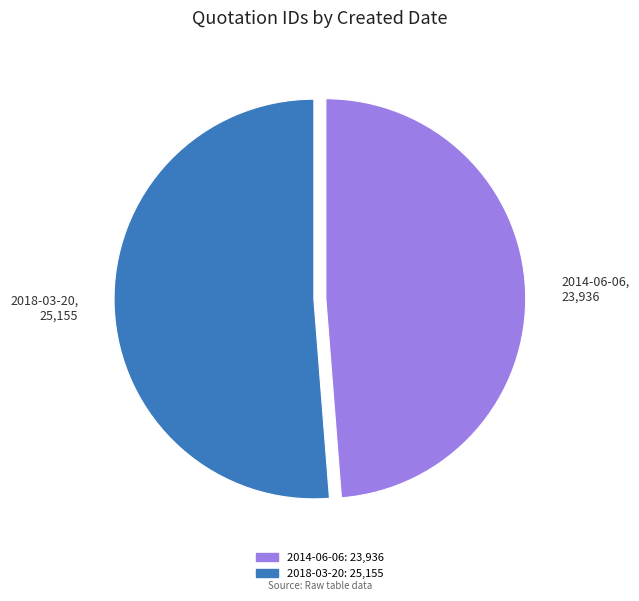

Which slice represents more than half of the pie?

2018-03-20